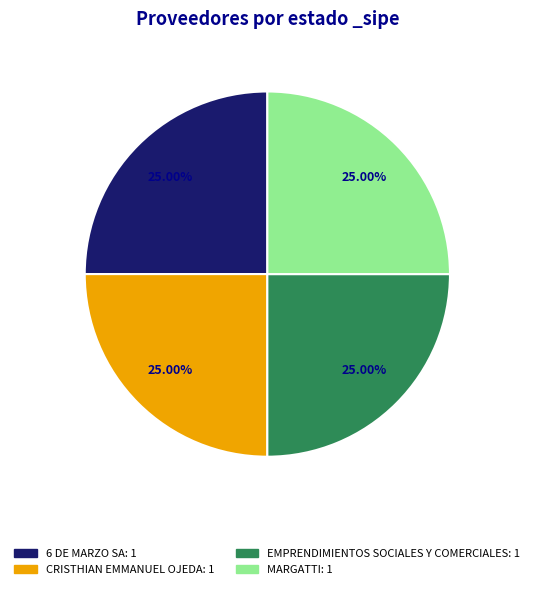

Is there any slice that represents more than half of the pie?

No